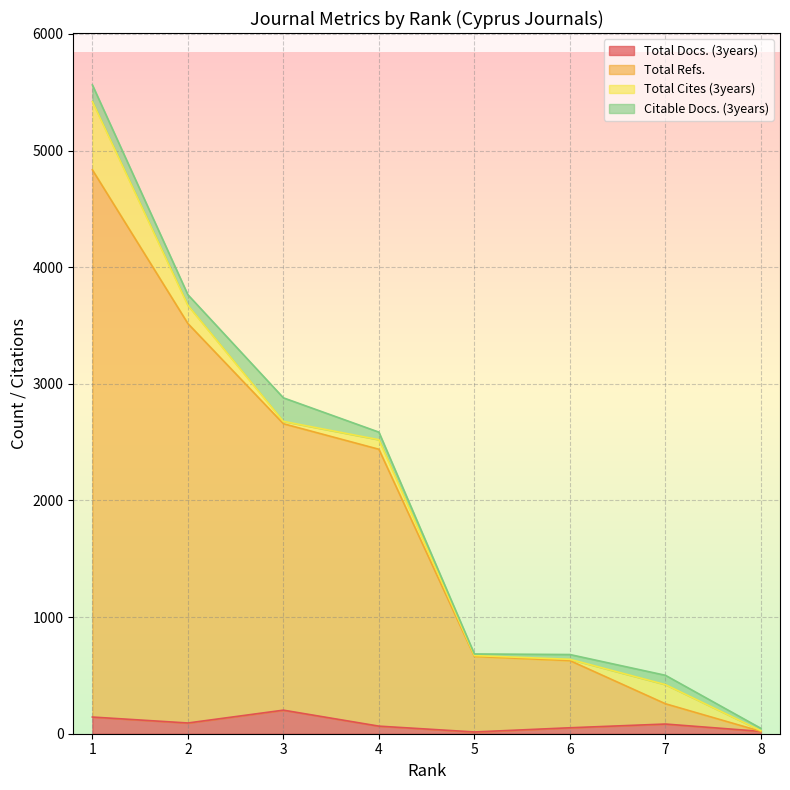

At which label does Total Docs. (3years) first exceed 83?

1